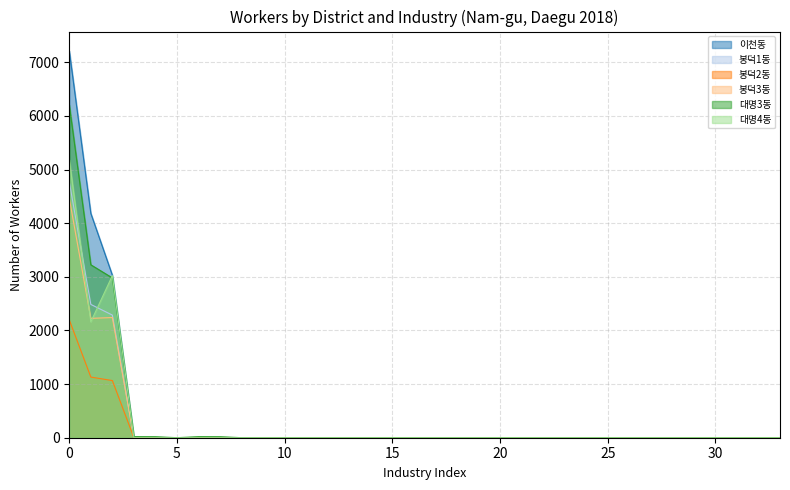

True or false: 대명4동 has a value of -3005 at 16.

False